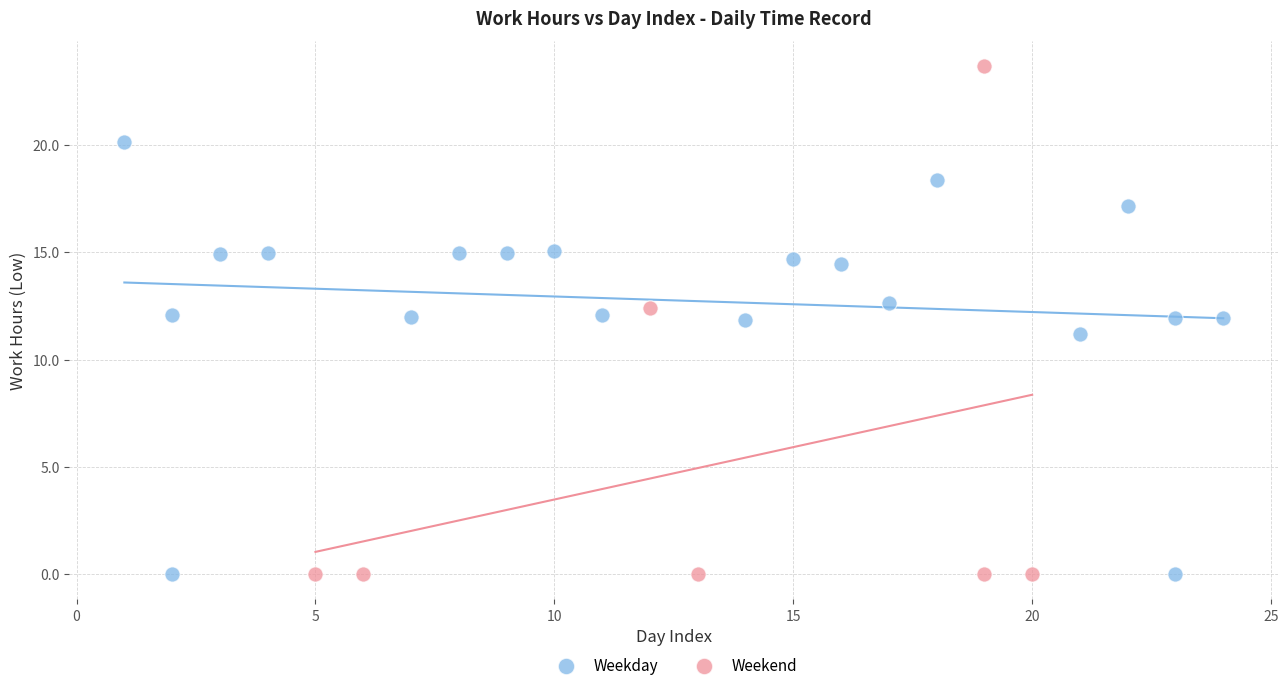

Which series has the widest spread of Y values?

Weekend